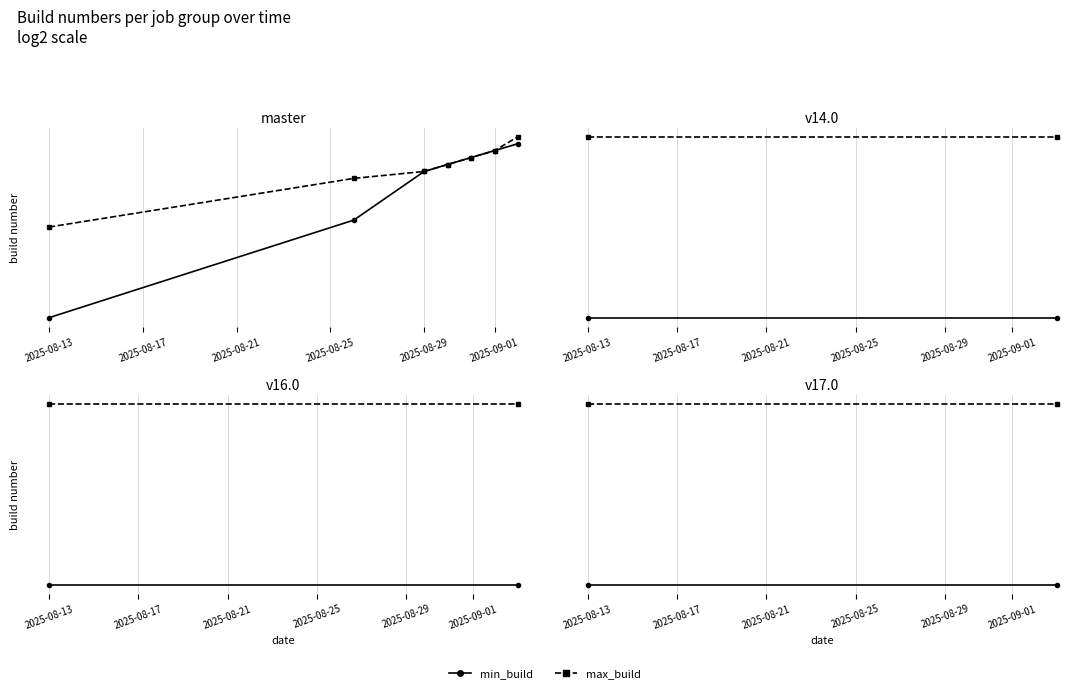

Does the chart have visible grid lines?

Yes